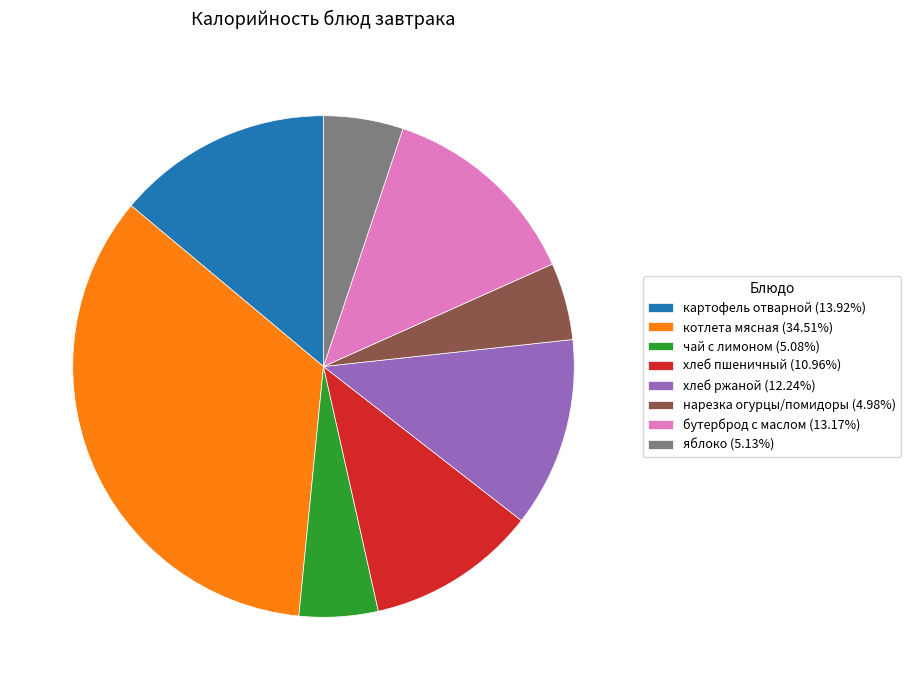

Combined, do чай с лимоном and хлеб пшеничный account for over 50%?

No